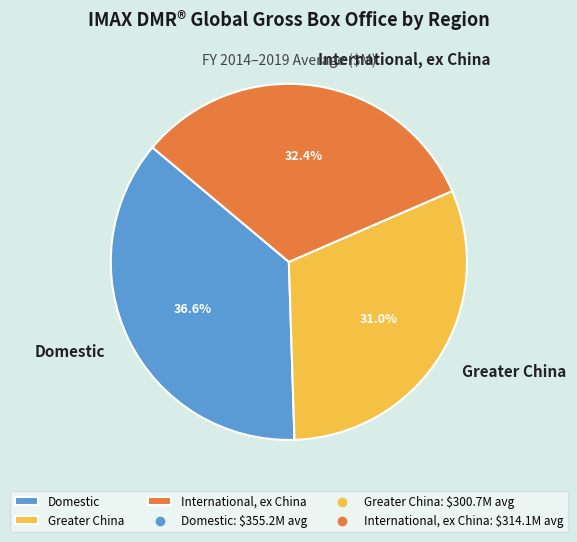

Which slice is the largest?

Domestic